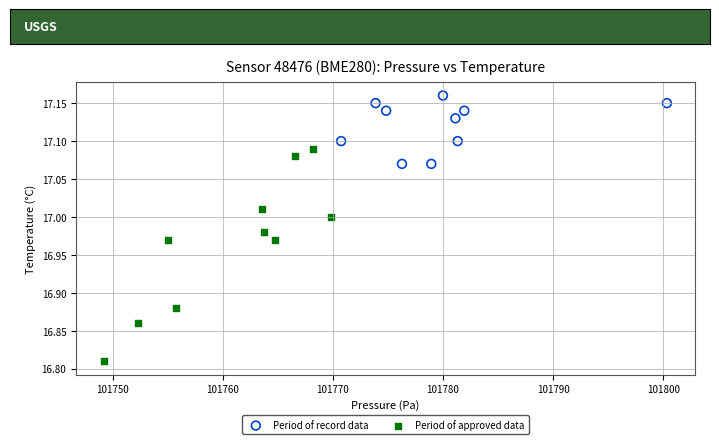

Which series has the largest Y range (max minus min)?

Period of approved data